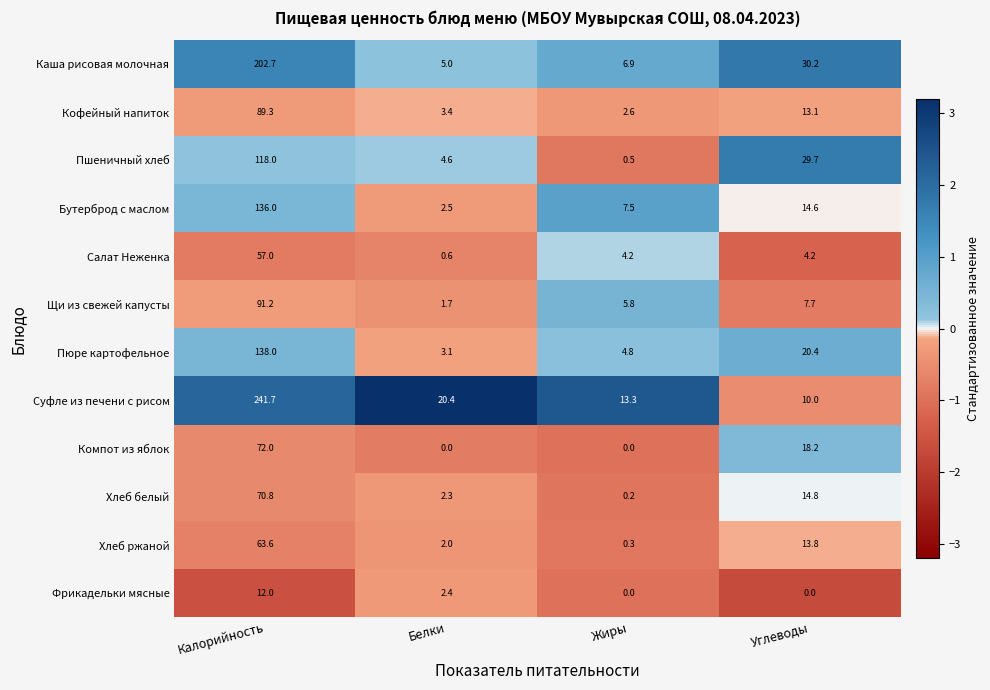

At which label does Каша рисовая молочная first exceed 30?

Калорийность